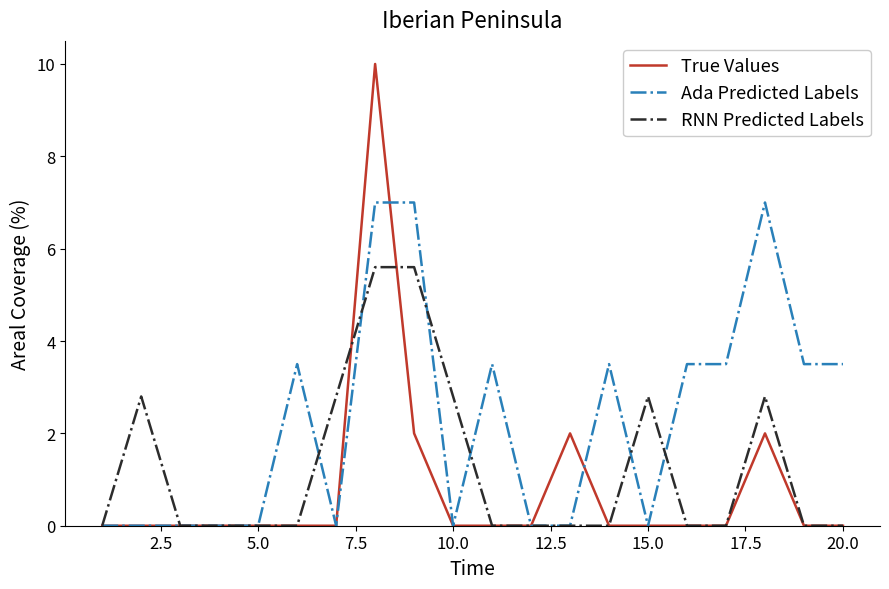

What is the greatest value displayed?

10.0